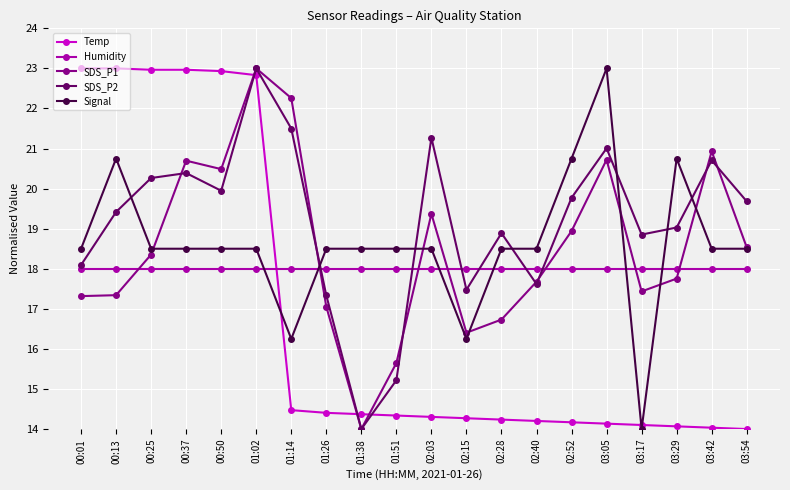

Between which two adjacent categories do SDS_P2 and Humidity first intersect?

01:14 and 01:26